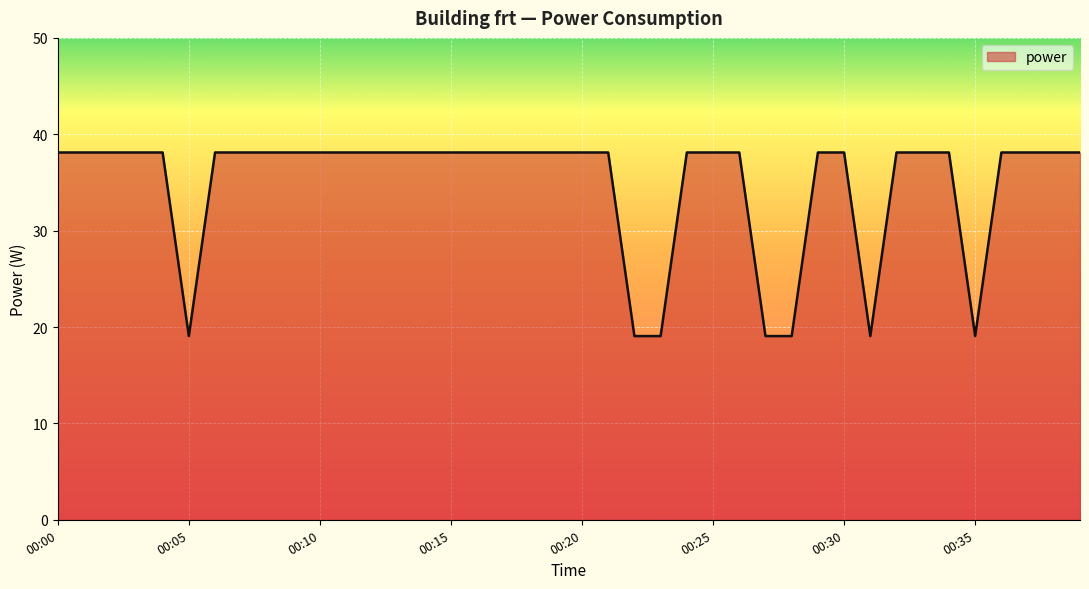

Does the chart display data point markers on the line(s)?

No